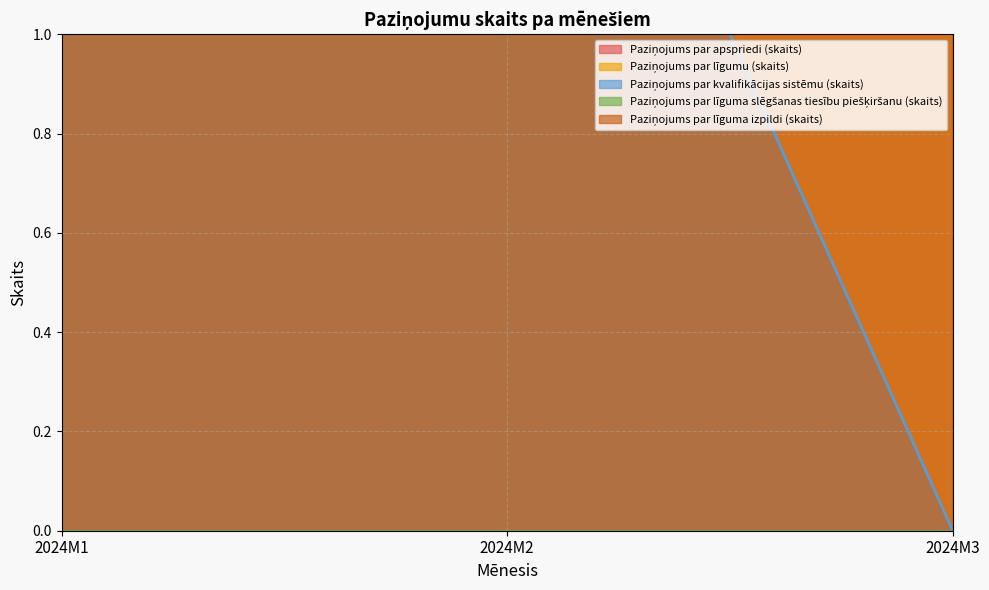

How many values in the Paziņojums par apspriedi (skaits) series exceed 18?

1